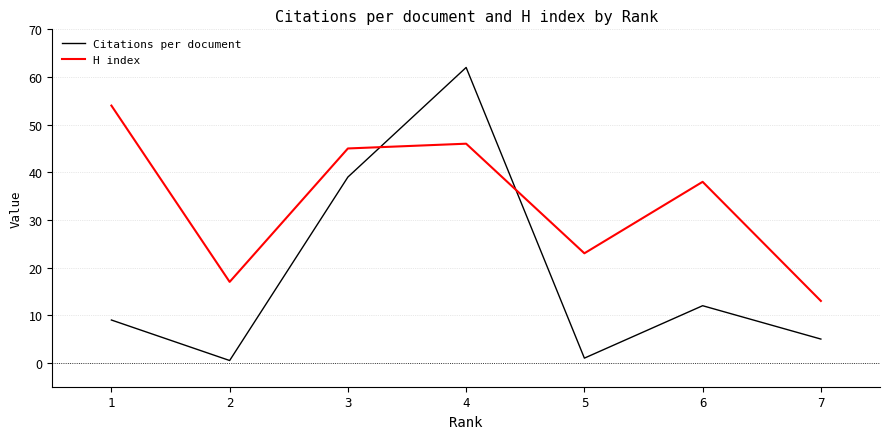

What is the sum of all Citations per document values?

128.5